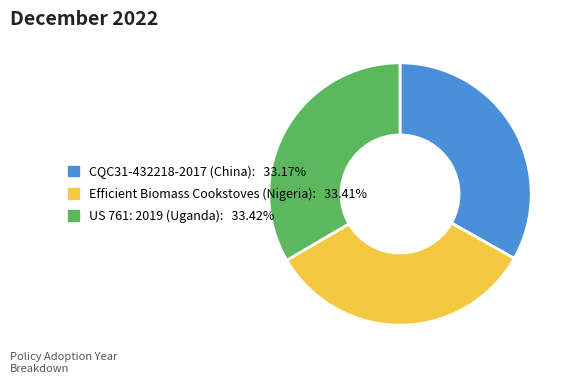

Does US 761: 2019 (Uganda) represent more than half of the total?

No